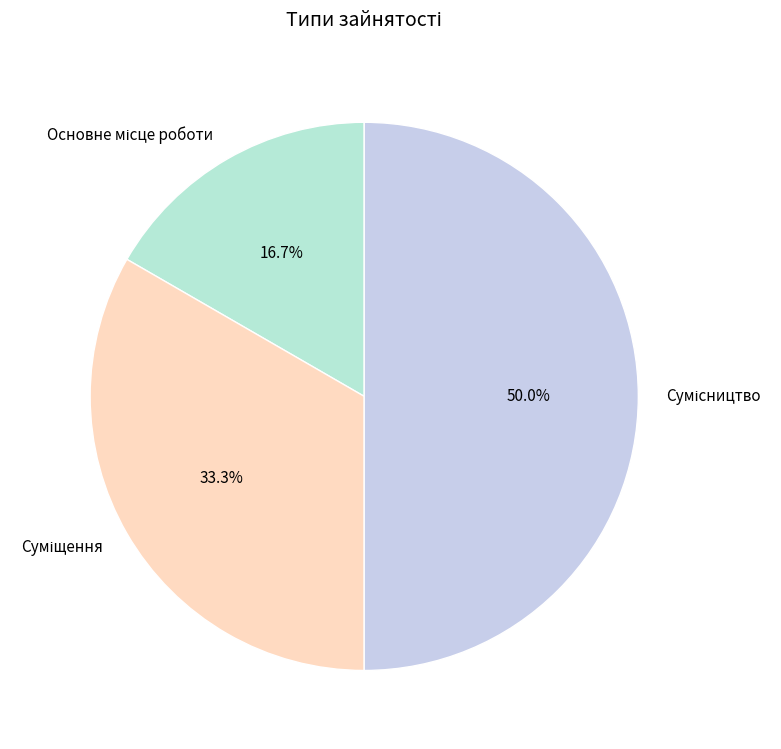

How many segments does this pie chart have?

3